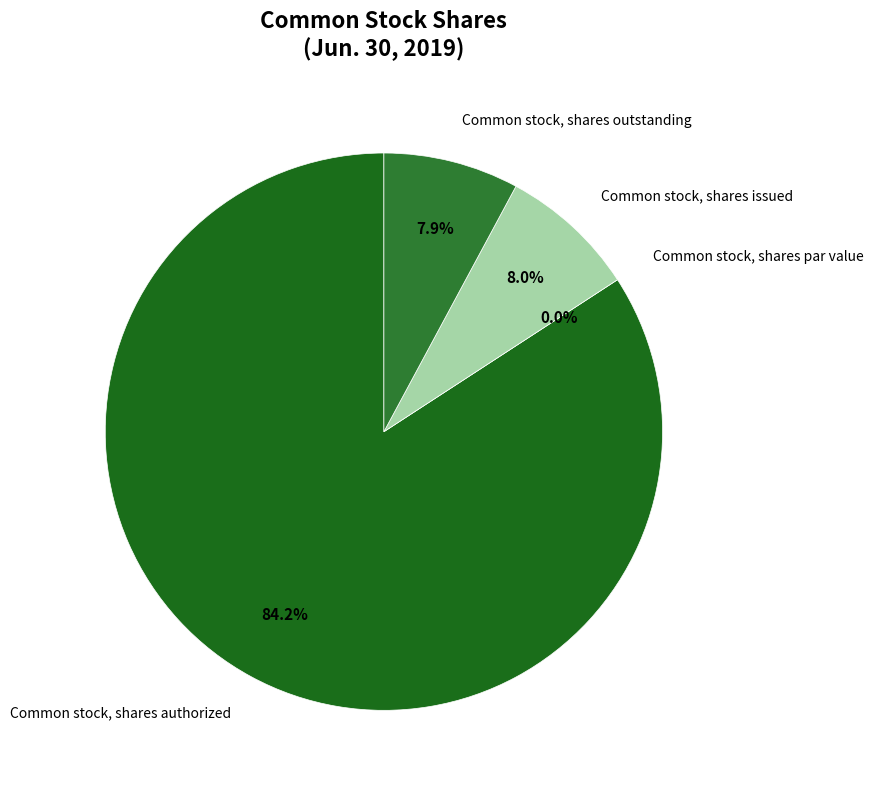

The Common stock, shares par value slice represents 8% of the pie. True or false?

False